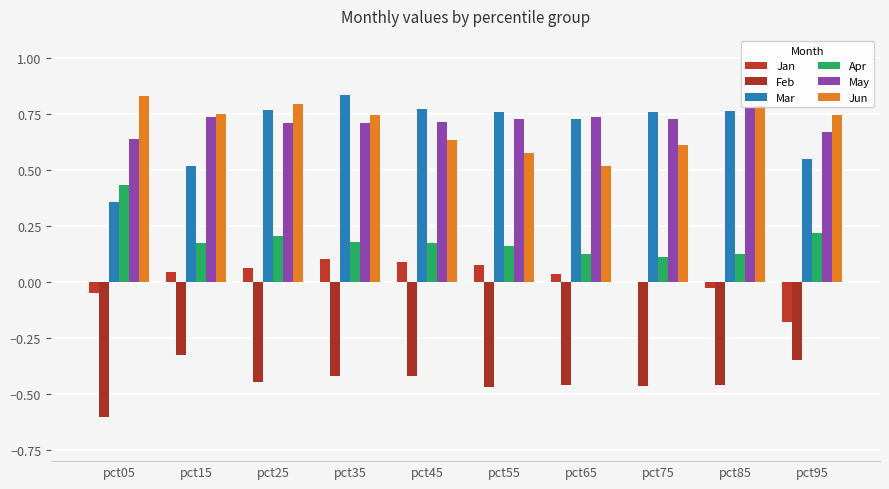

What is the difference between the highest and lowest values at pct05?

1.4